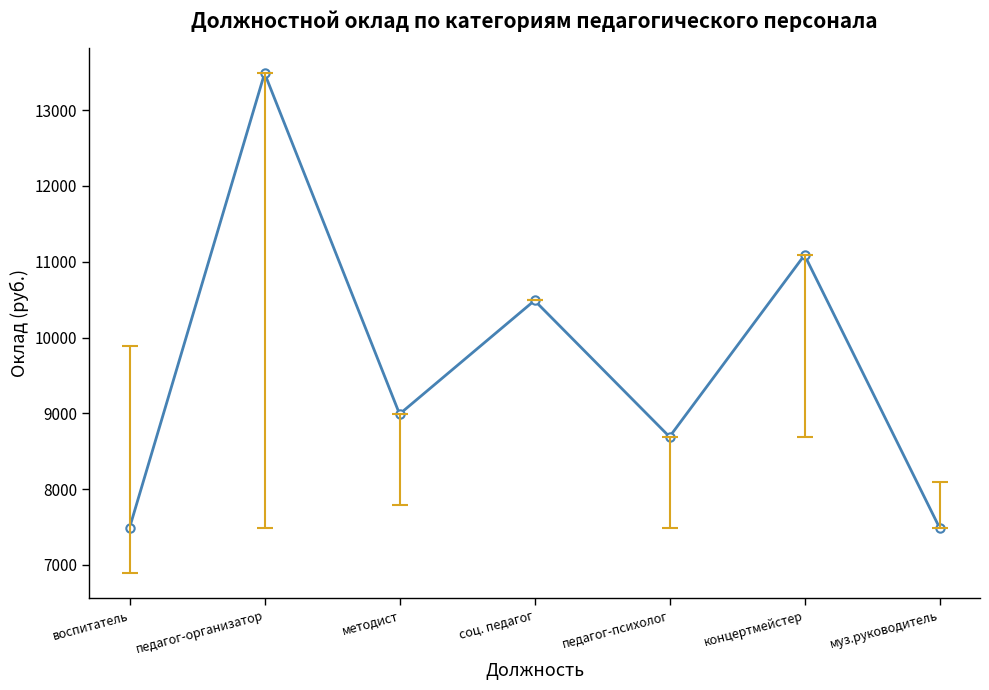

How many distinct data groups are displayed?

1